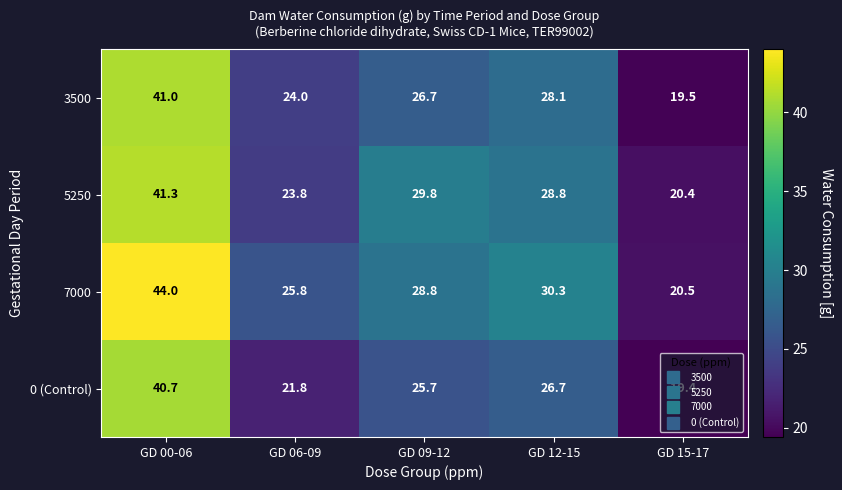

What is the spread (max minus min) of values at GD 09-12?

4.1